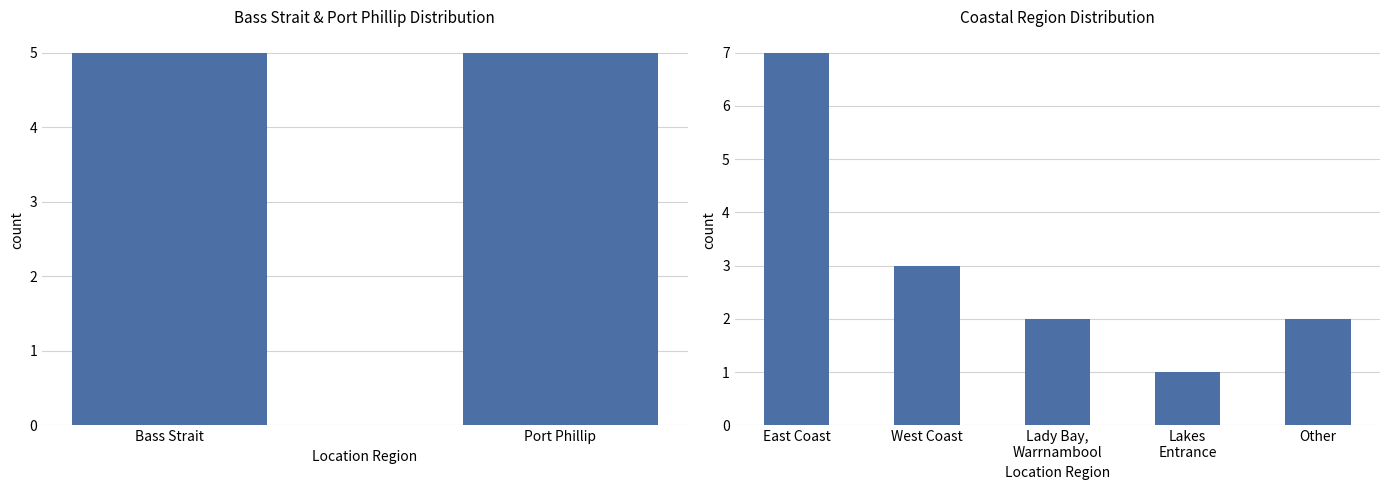

How many values are between 2 and 3?

3